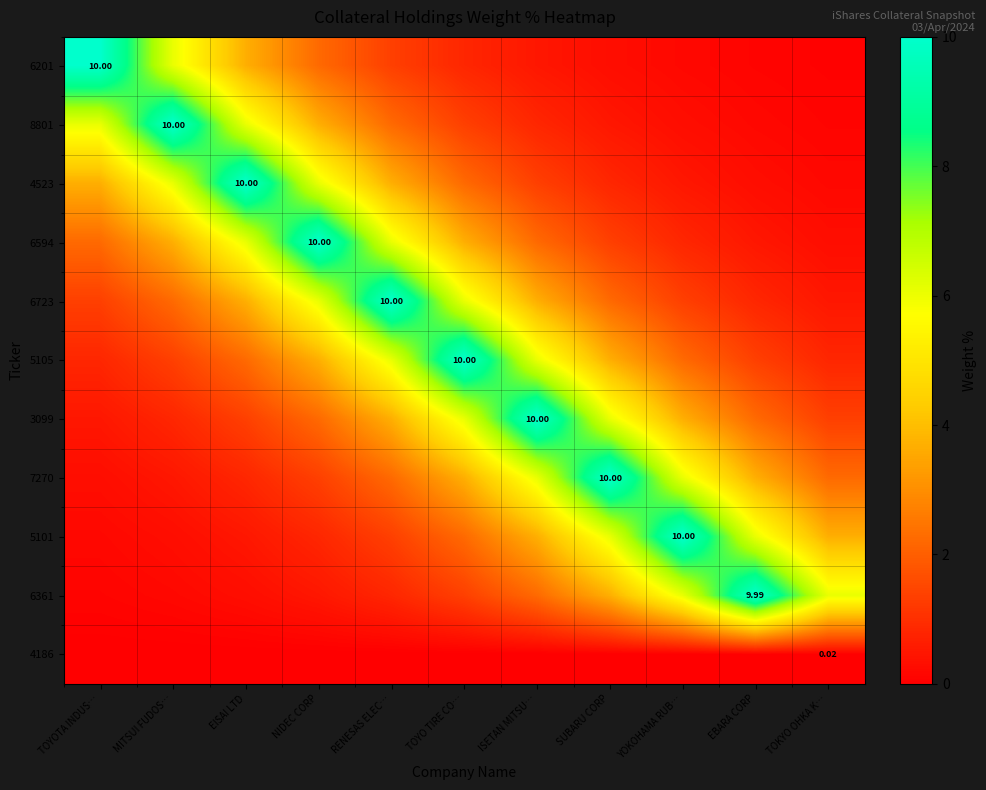

What is the difference between the maximum and minimum values in the 3099 series?

9.5